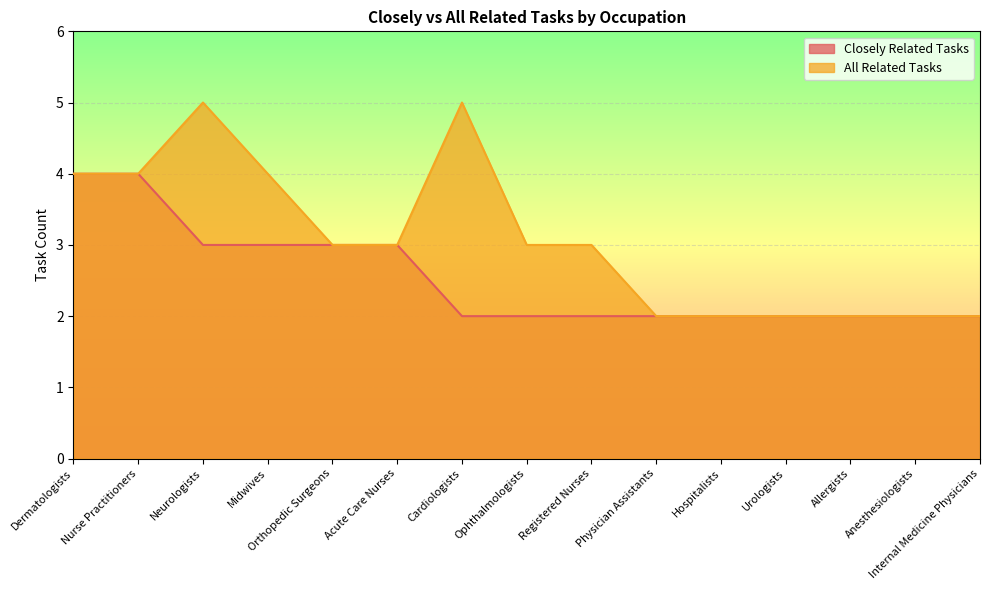

What is the total value across all series at Cardiologists?

7